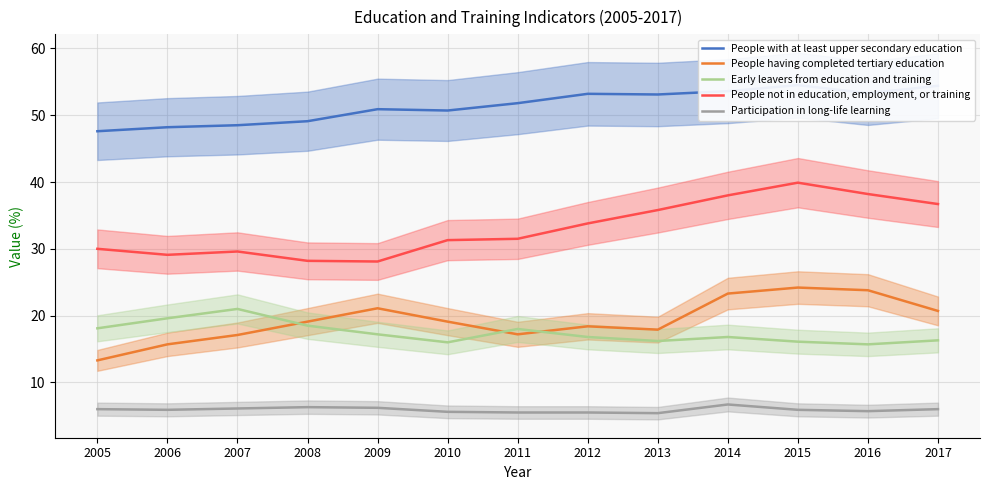

True or false: People not in education, employment, or training and People having completed tertiary education cross at least once.

False